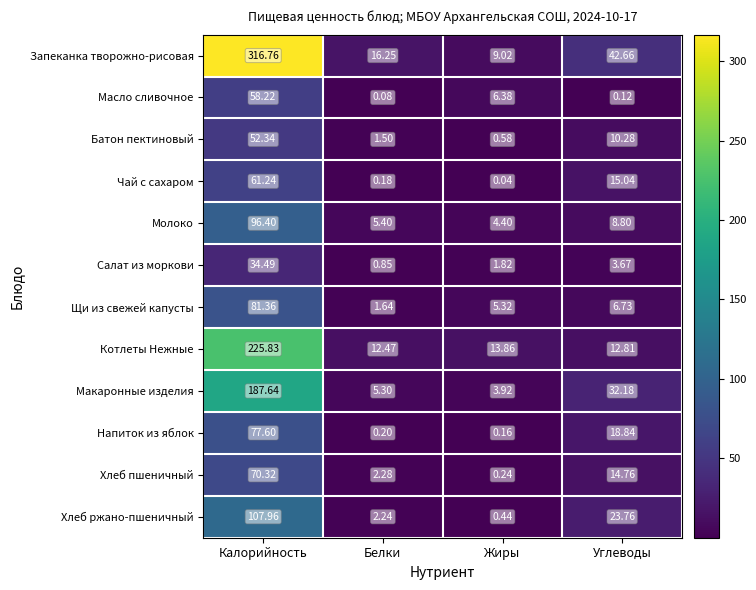

At how many categories does at least one series exceed 192?

1